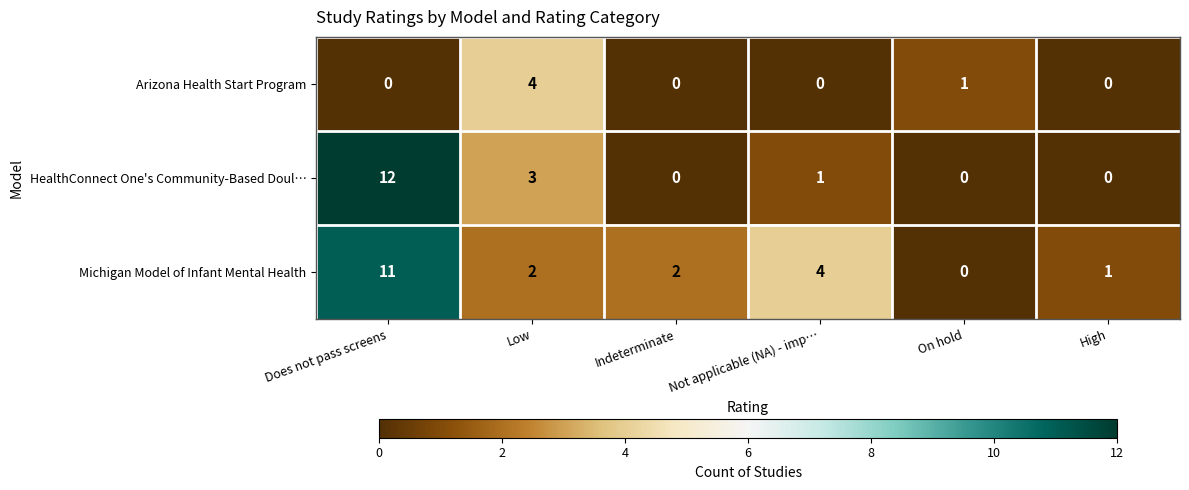

Reading right to left, transcribe all the data shown in this chart.

Arizona Health Start Program: High=0	On hold=1	Not applicable (NA) - imp…=0	Indeterminate=0	Low=4	Does not pass screens=0
HealthConnect One's Community-Based Doul…: High=0	On hold=0	Not applicable (NA) - imp…=1	Indeterminate=0	Low=3	Does not pass screens=12
Michigan Model of Infant Mental Health: High=1	On hold=0	Not applicable (NA) - imp…=4	Indeterminate=2	Low=2	Does not pass screens=11